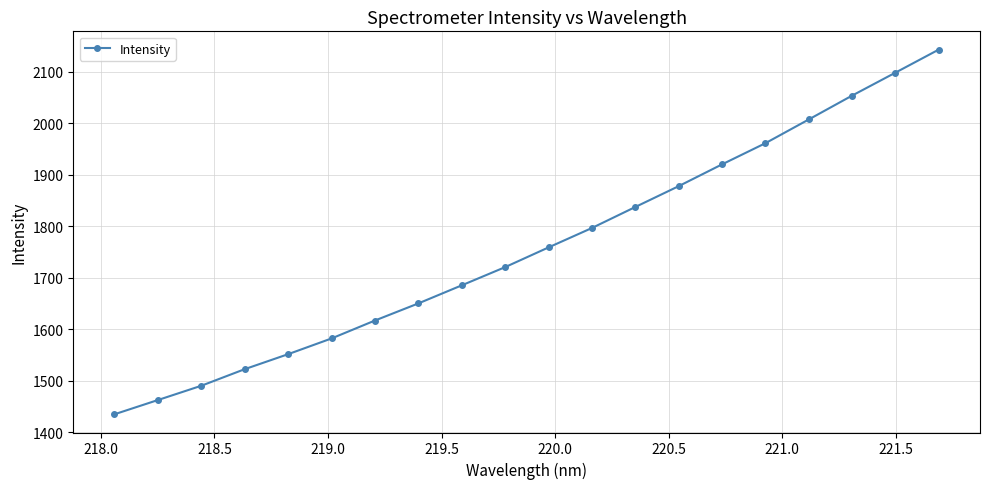

Count the number of values greater than 1759.

10